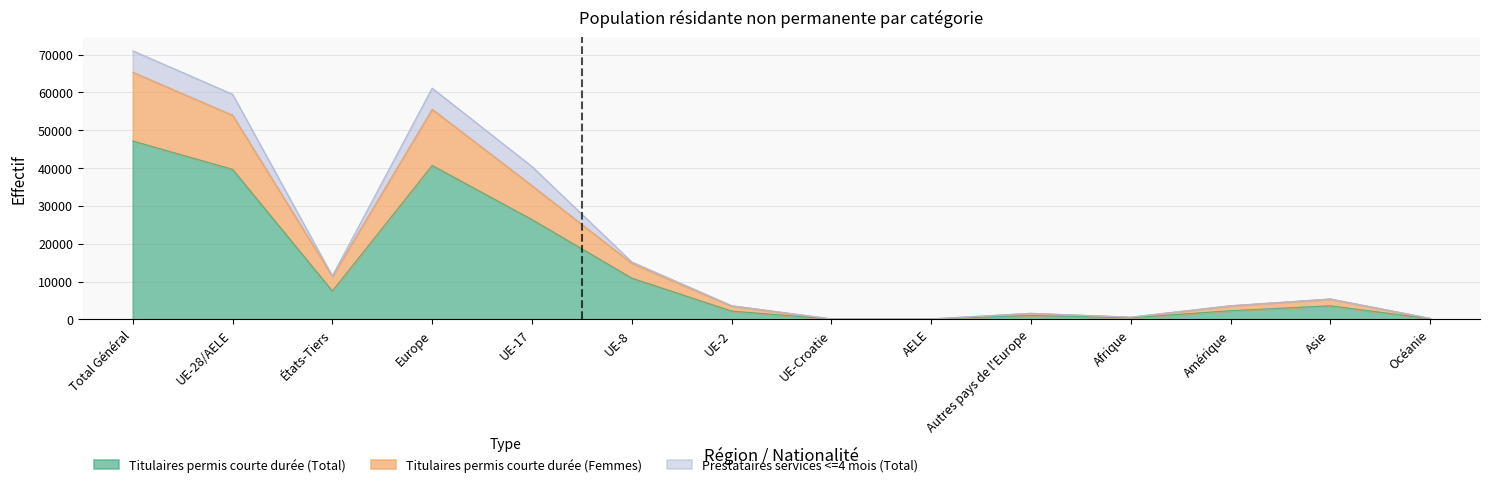

At which category is the sum across all series the highest?

Total Général